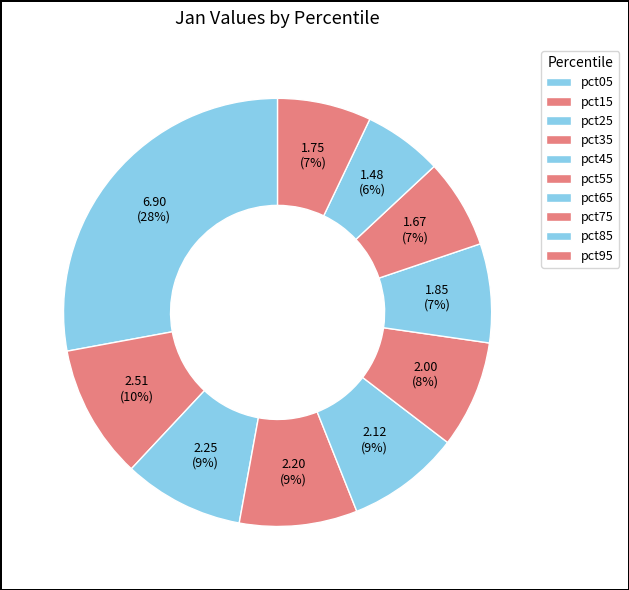

Count the number of slices in the pie.

10